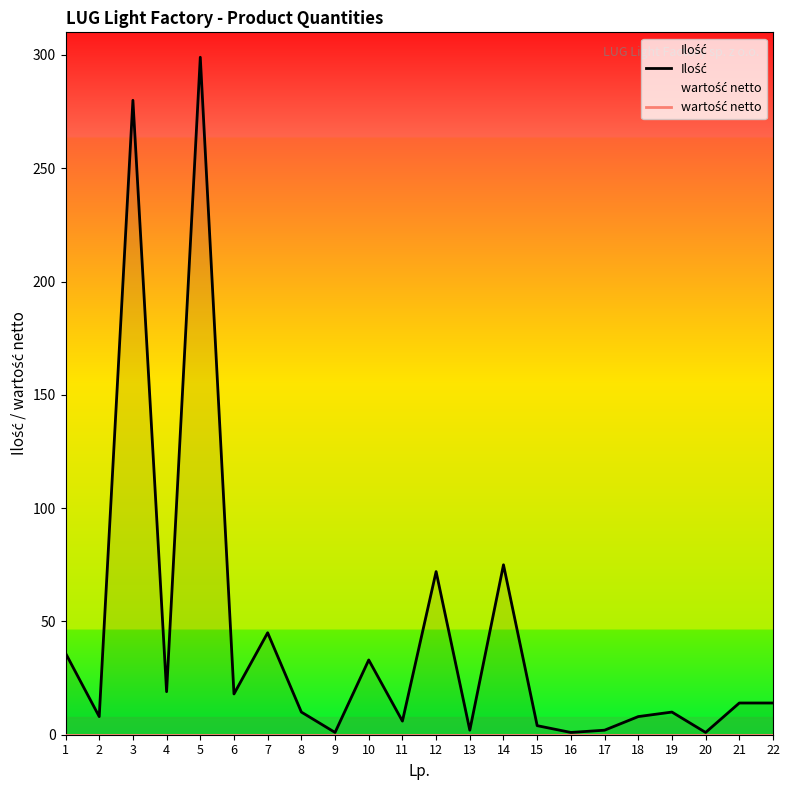

Is the value of wartość netto at 19 greater than the value of Ilość at 8?

No